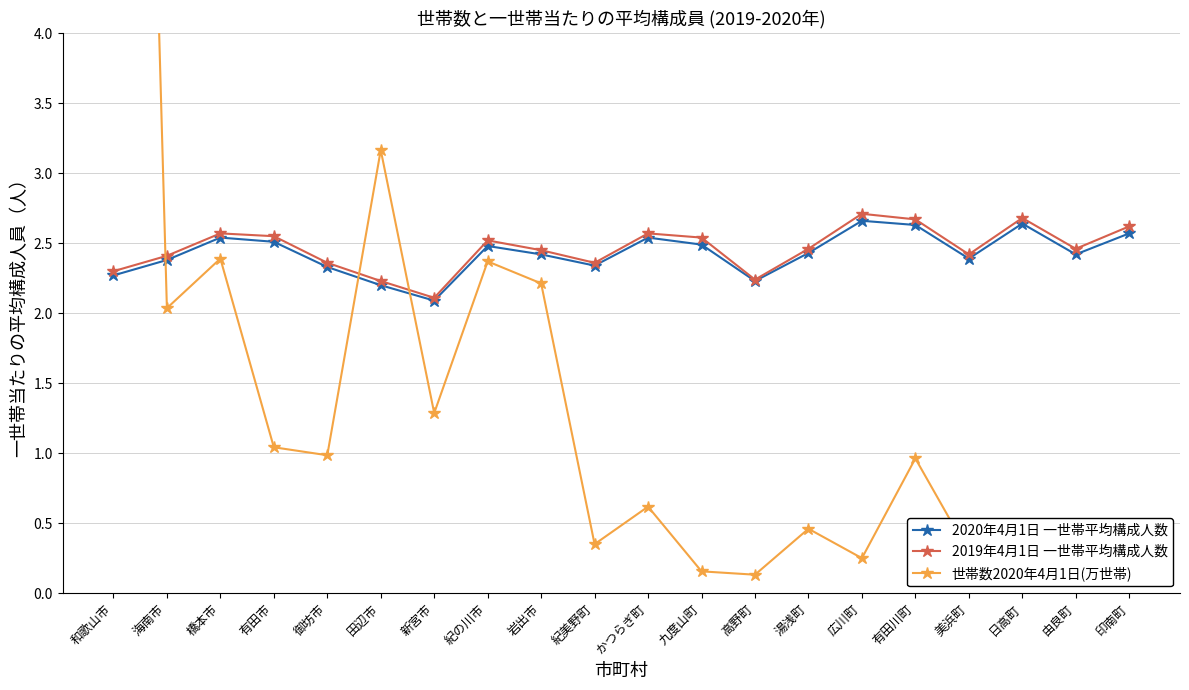

Rank the series by their maximum value, from lowest to highest.

2020年4月1日 一世帯平均構成人数, 2019年4月1日 一世帯平均構成人数, 世帯数2020年4月1日(万世帯)